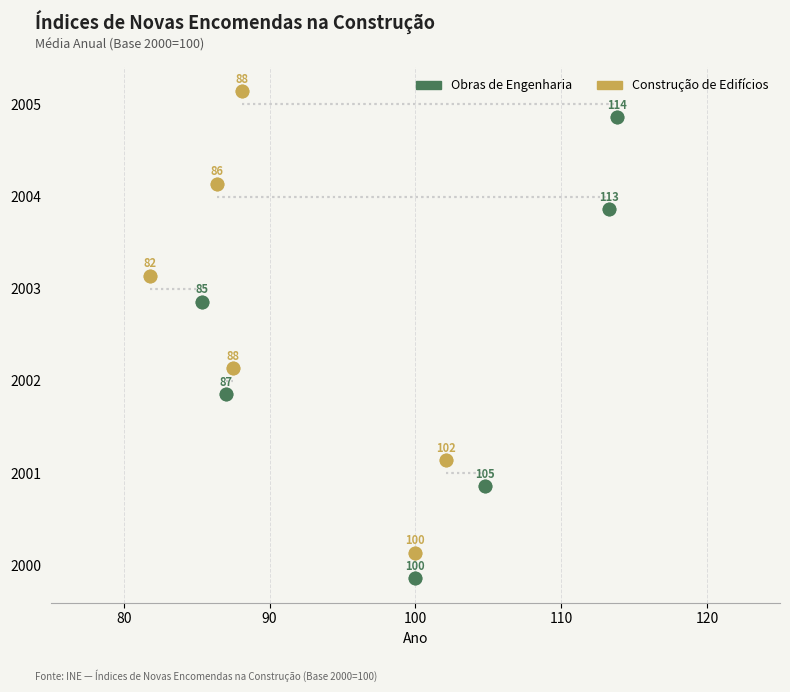

Which series has the largest Y range (max minus min)?

Obras de Engenharia